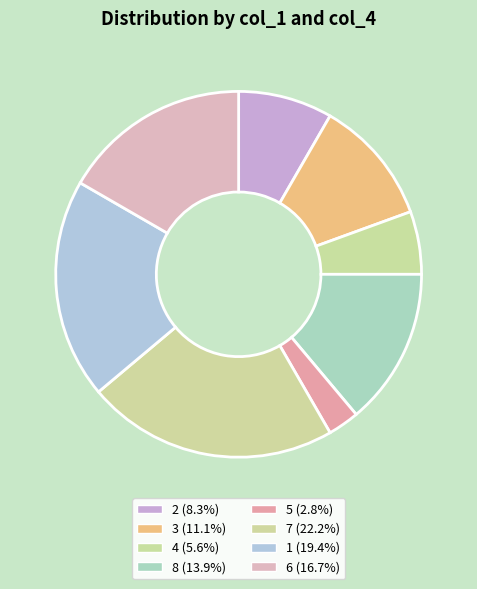

To the nearest percent, what is the combined percentage of 8 and 6?

31%